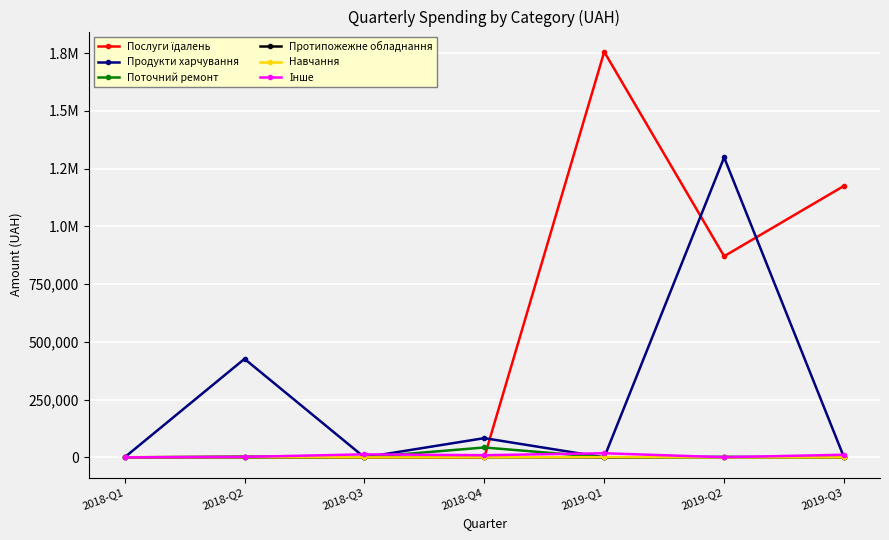

Is this an area chart (filled region under the line)?

No